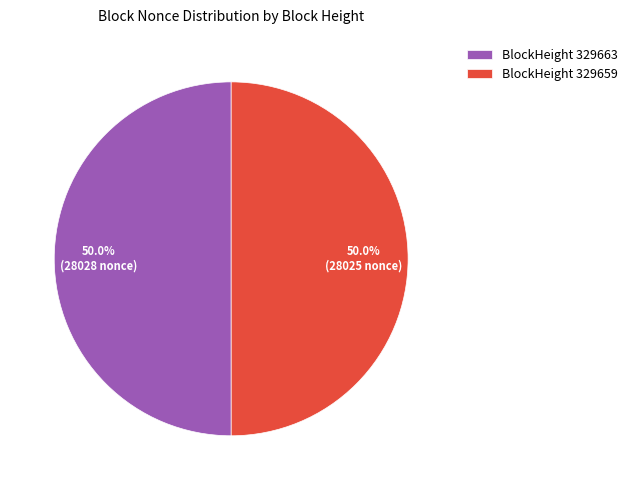

Approximately how many times larger is the value at BlockHeight 329659 compared to BlockHeight 329663?

1.0